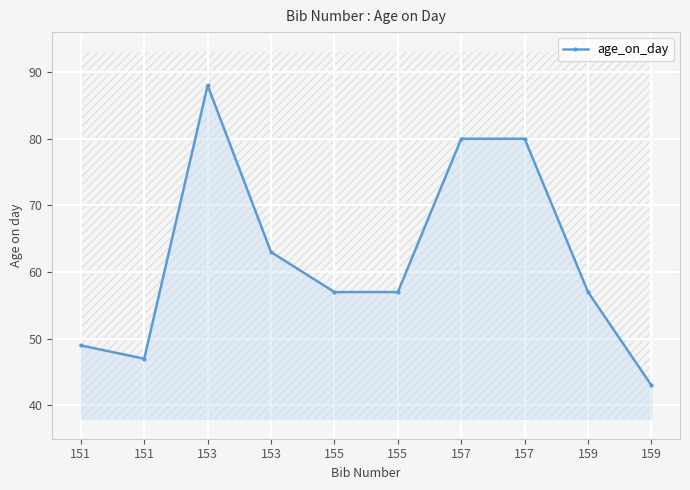

Reading left to right, list all the values displayed in this chart.

49	47	88	63	57	57	80	80	57	43